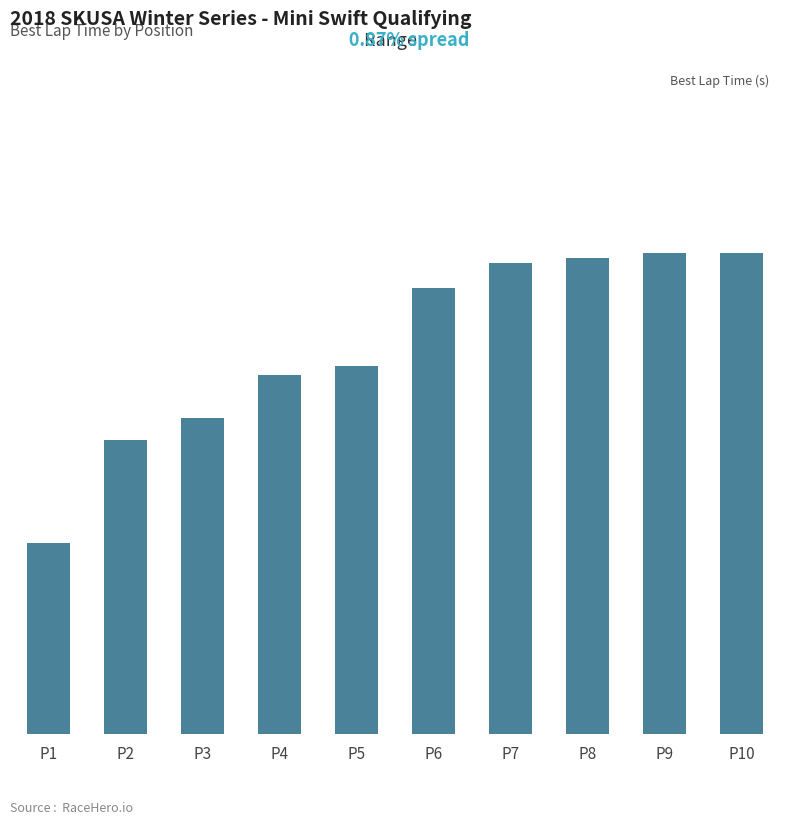

List the labels in order of value, largest first.

P9, P10, P8, P7, P6, P5, P4, P3, P2, P1